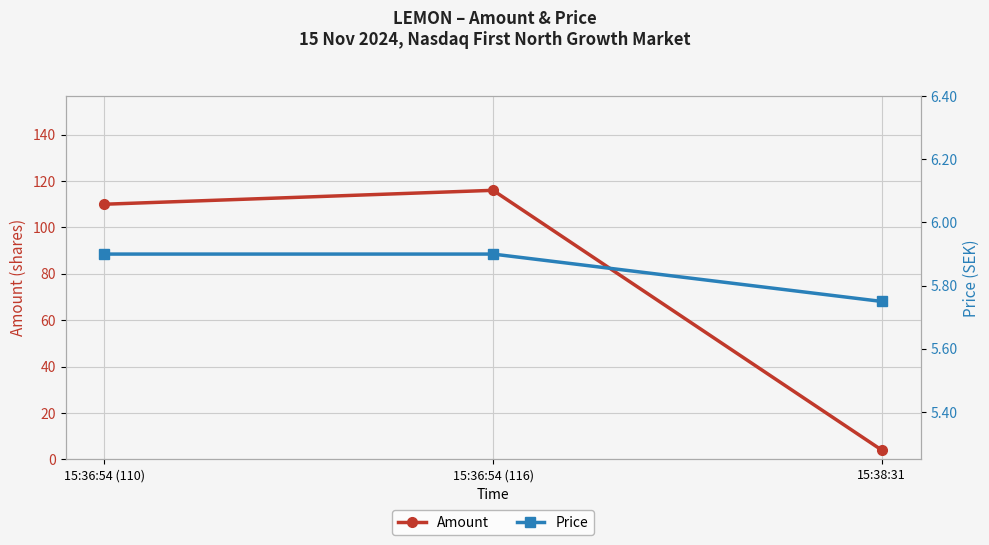

Which series has the largest range (max minus min)?

Amount